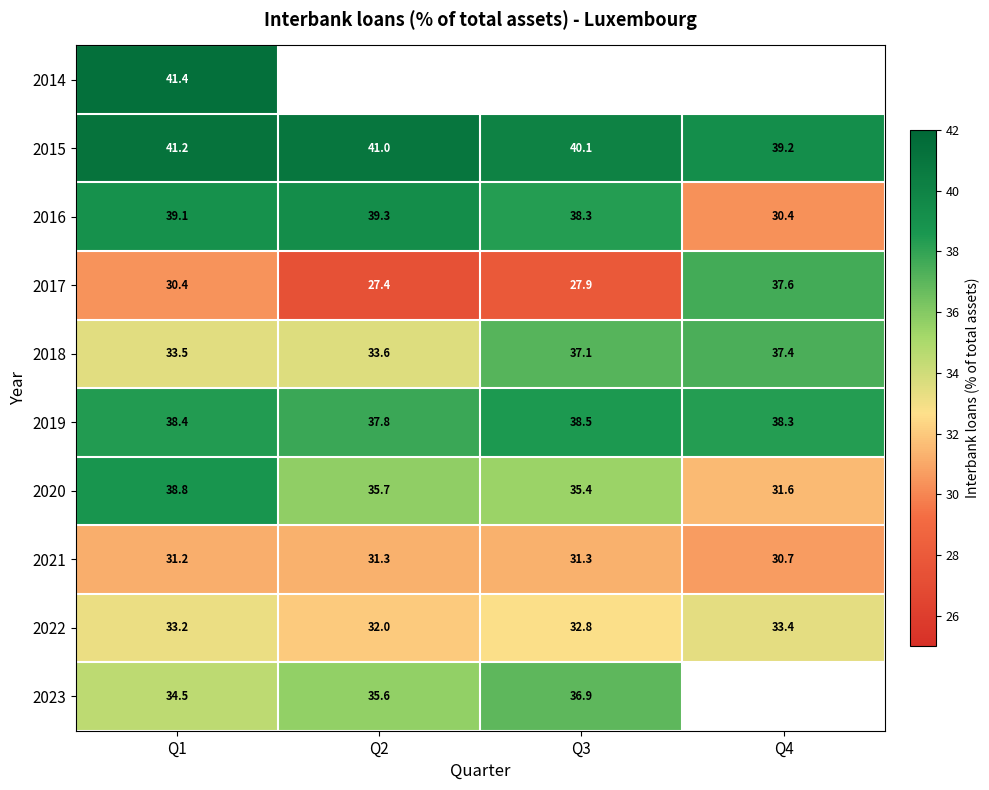

Is the value of 2018 at Q2 greater than the value of 2022 at Q1?

Yes